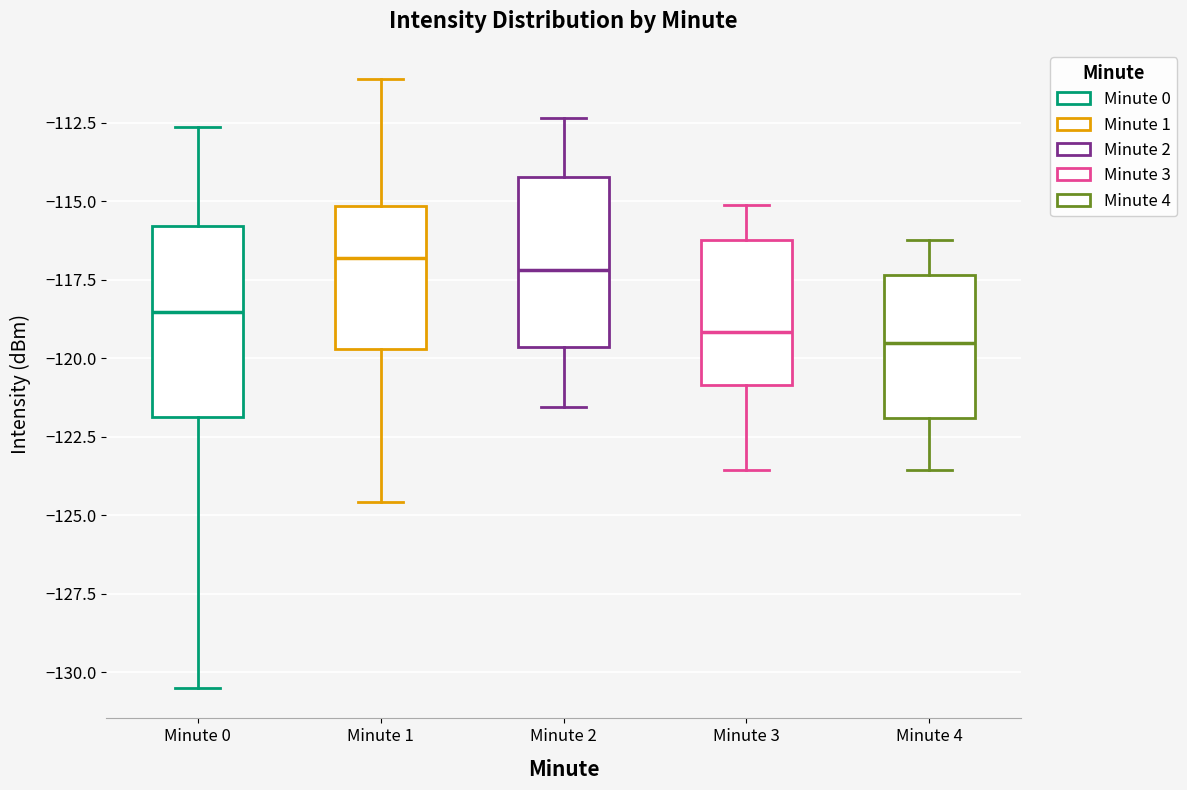

Comparing the boxes themselves (not the whiskers), which one is the tallest?

Minute 0